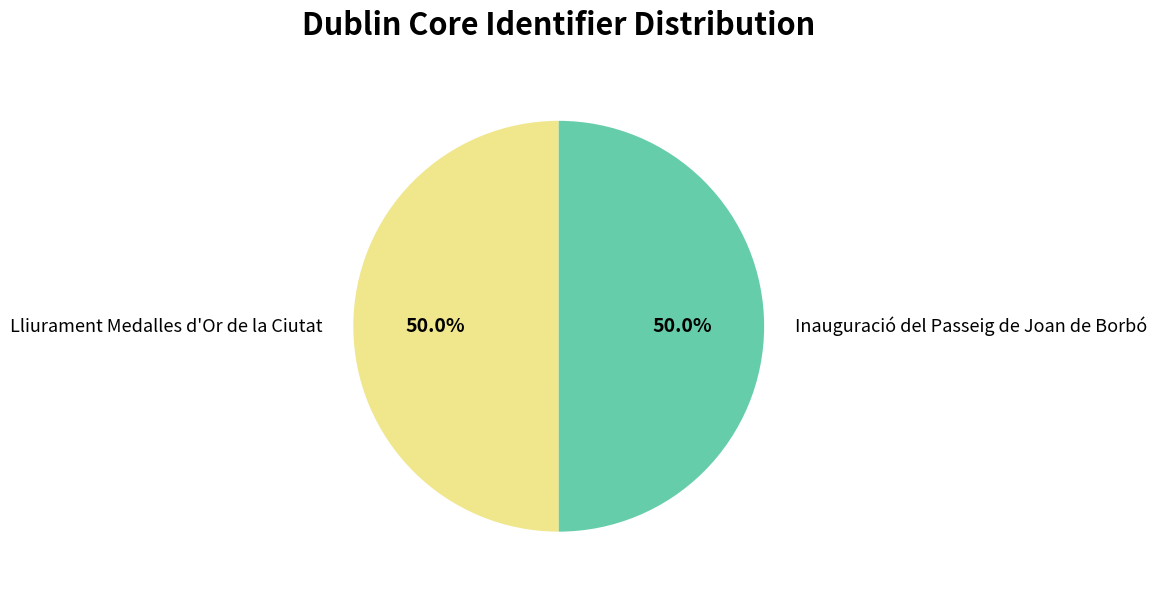

What is the ratio of the value at Lliurament Medalles d'Or de la Ciutat to the value at Inauguració del Passeig de Joan de Borbó?

1.0